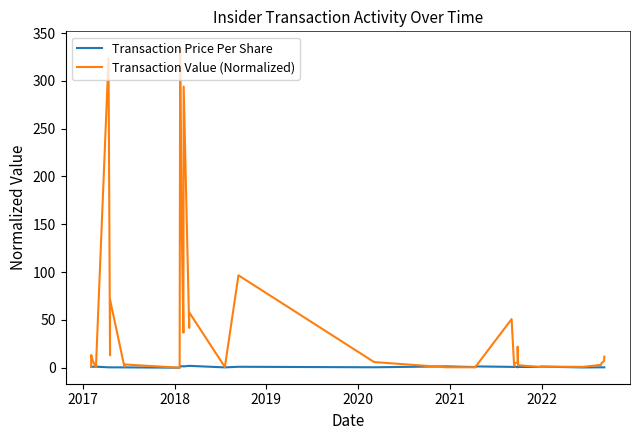

True or false: Transaction Value (Normalized) and Transaction Price Per Share intersect in this chart.

True